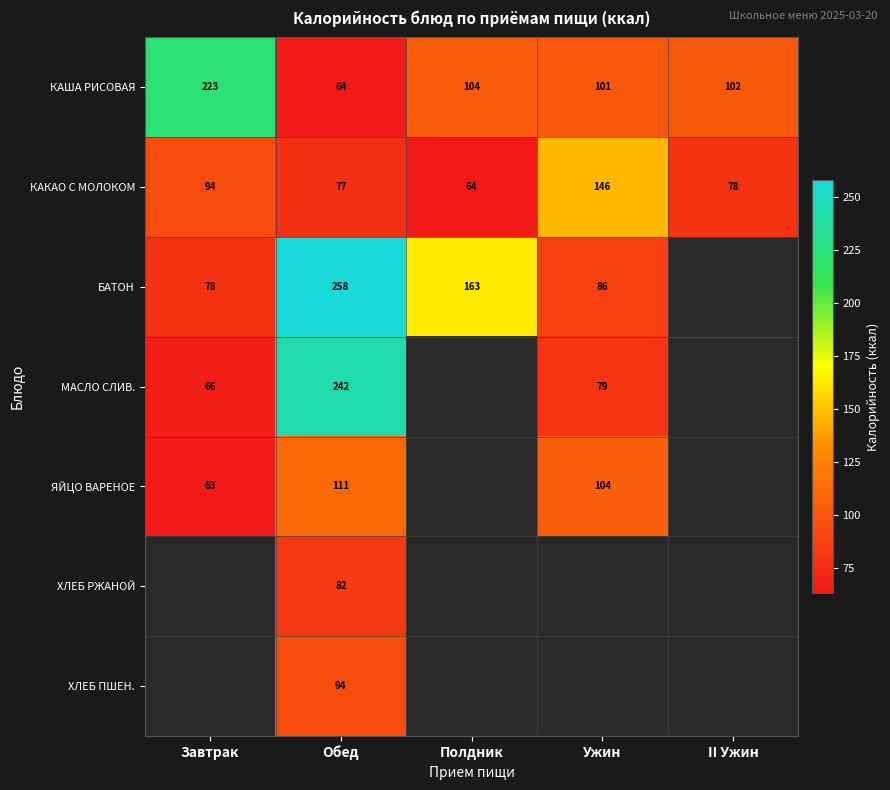

Between Полдник and Ужин, which is larger?

Полдник